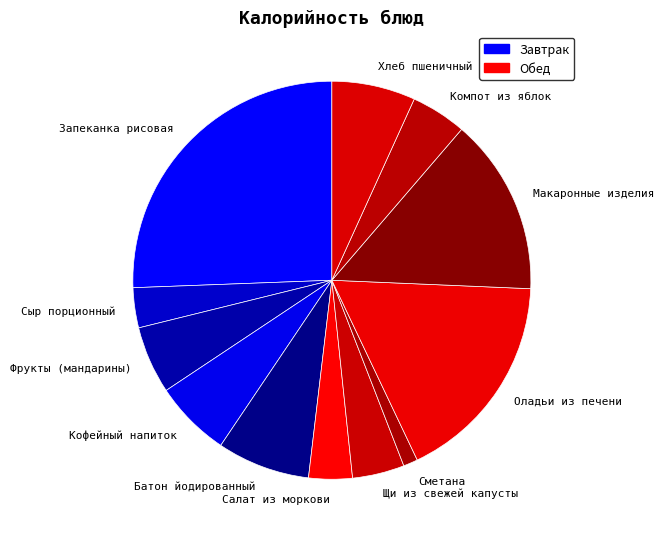

Does Компот из яблок represent more than half of the total?

No